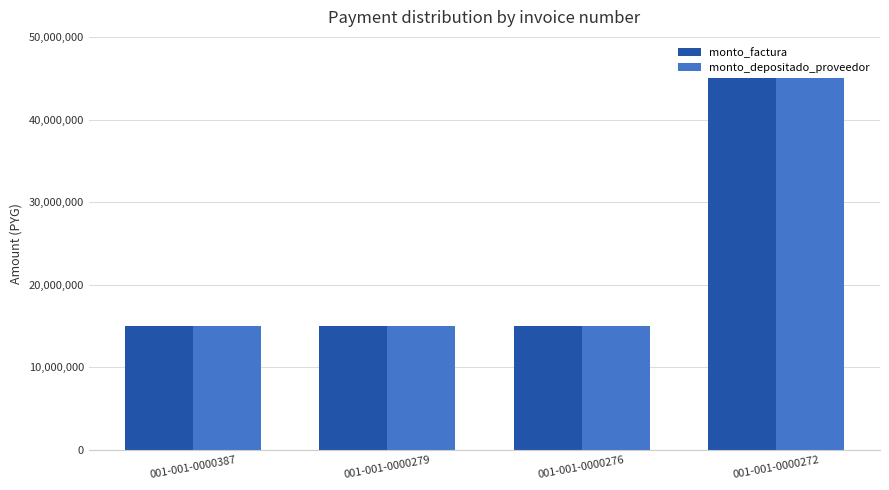

How many values in the monto_factura series exceed 15000000?

1